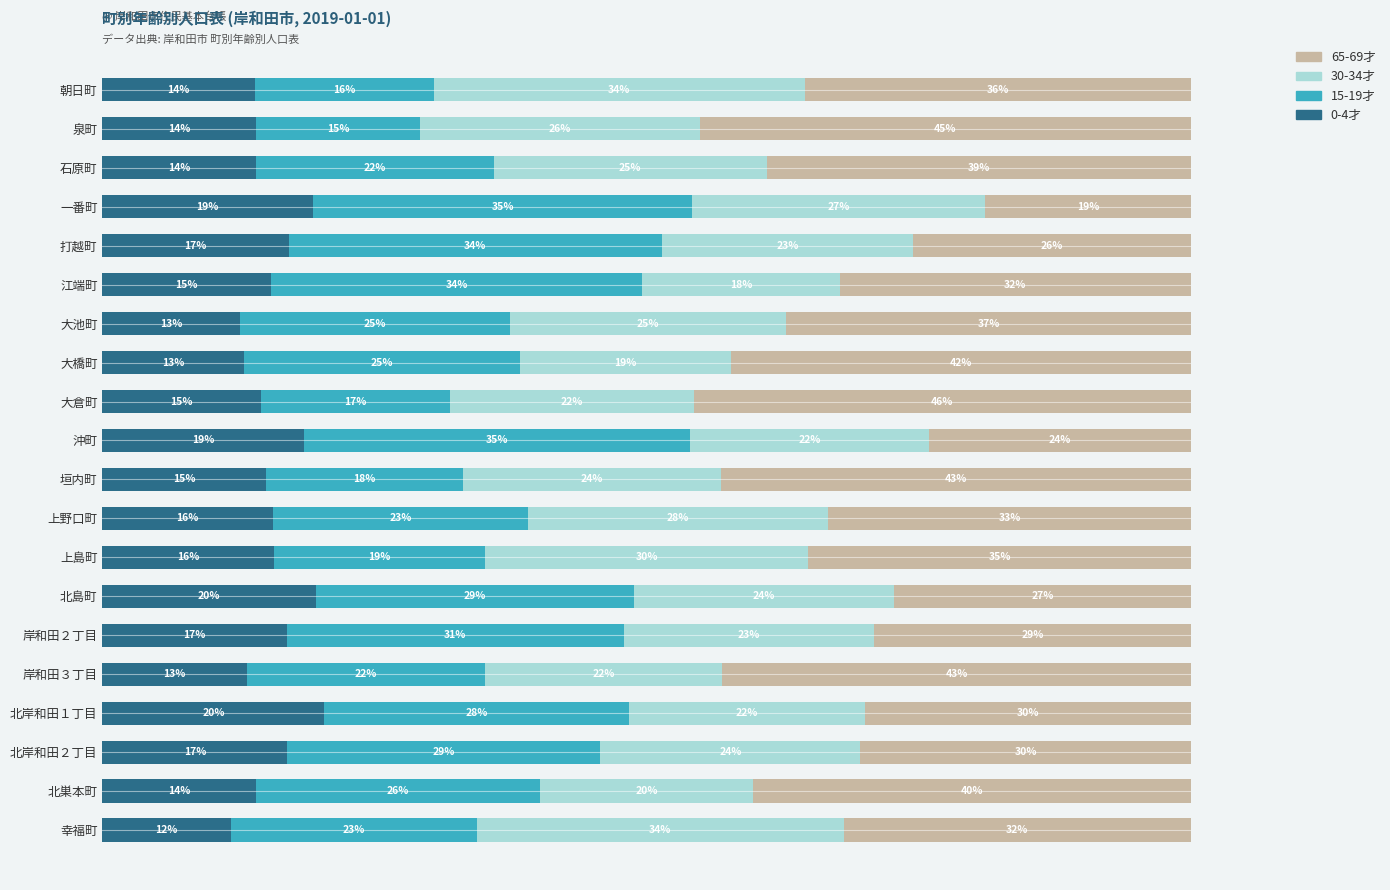

What are all the series names shown in the legend?

65-69才, 30-34才, 15-19才, 0-4才